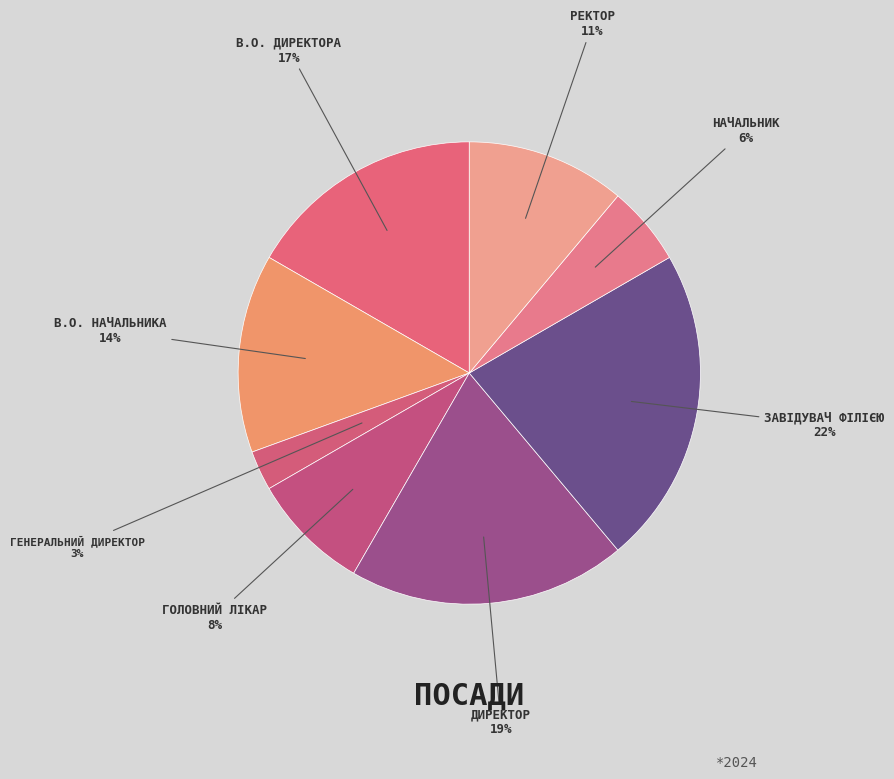

Rank the categories by value from lowest to highest.

Генеральний директор, Начальник, Головний лікар, Ректор, В.о. начальника, В.о. директора, Директор, Завідувач філією